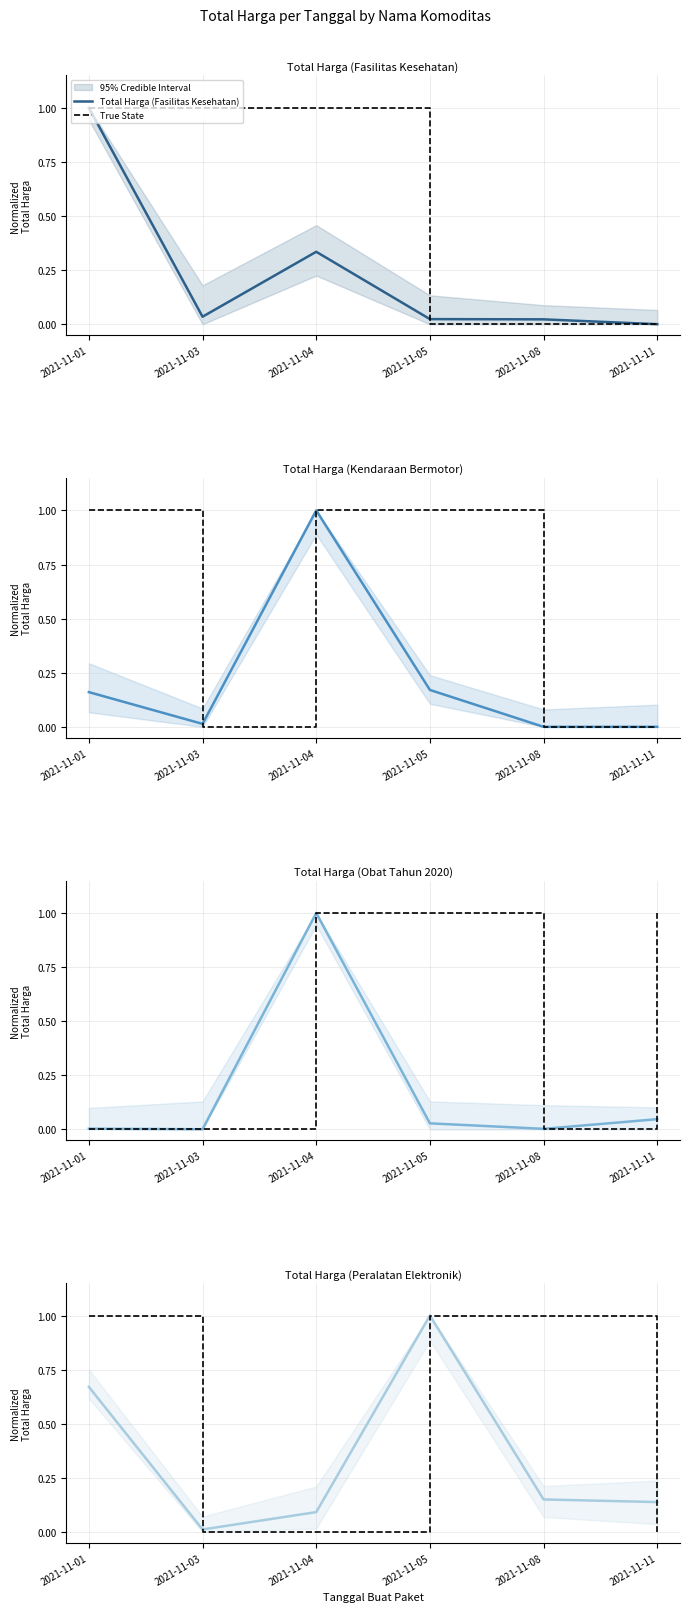

Which label corresponds to the largest value in the chart?

2021-11-01